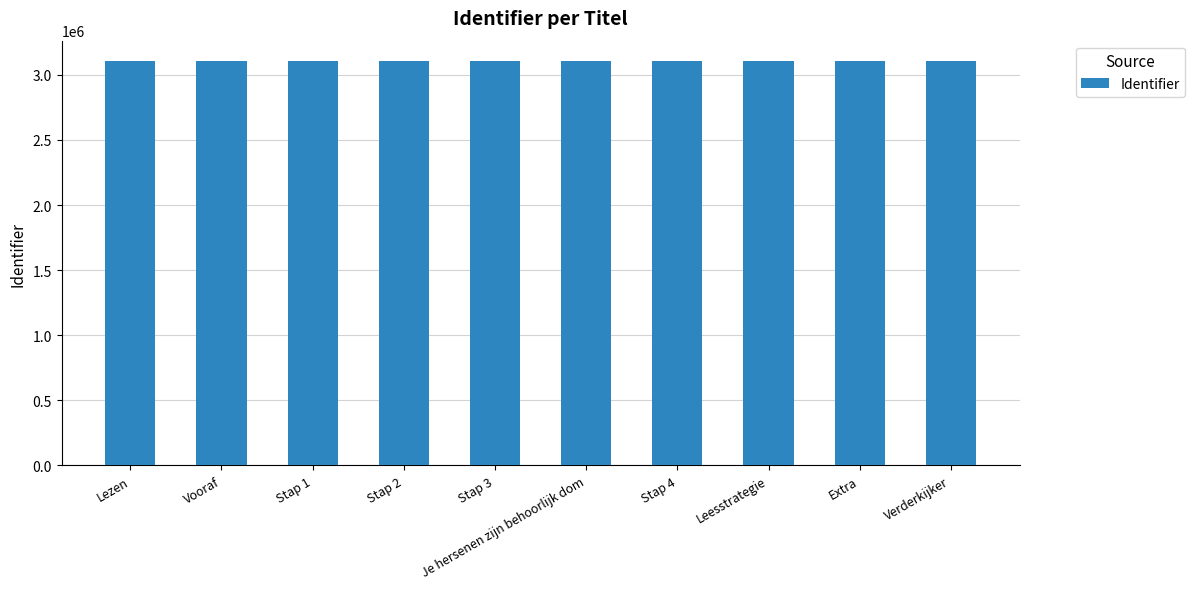

What is the minimum value shown in the chart?

3106933